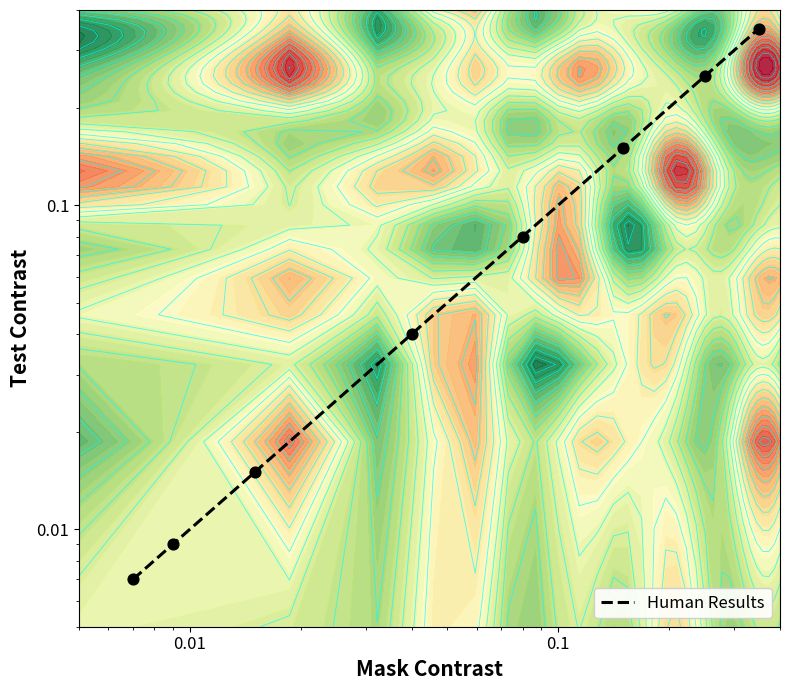

Count the number of categories in the chart.

8